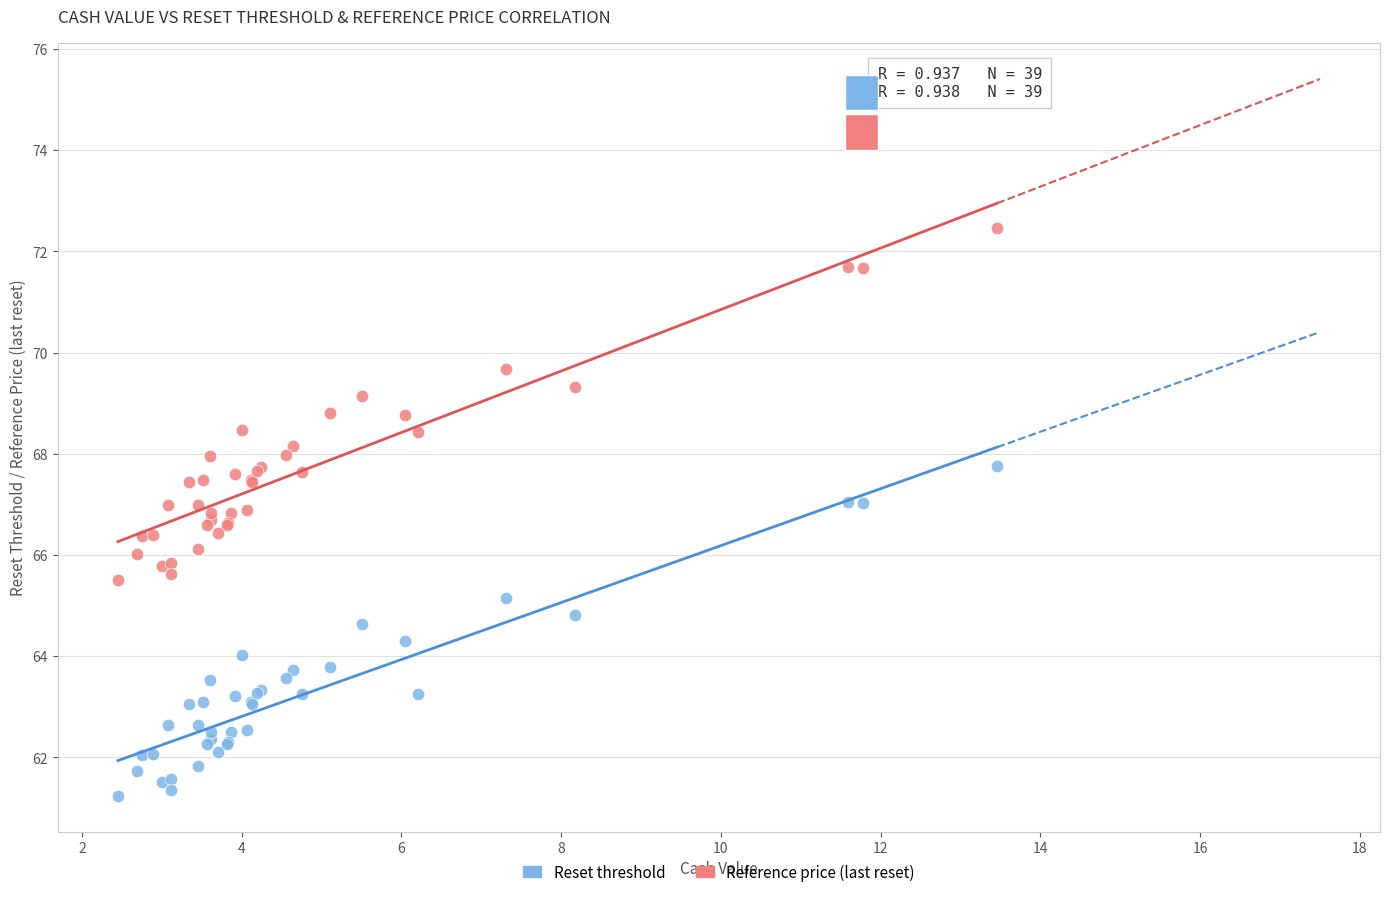

Which series has the widest spread of Y values?

Reference price (last reset)